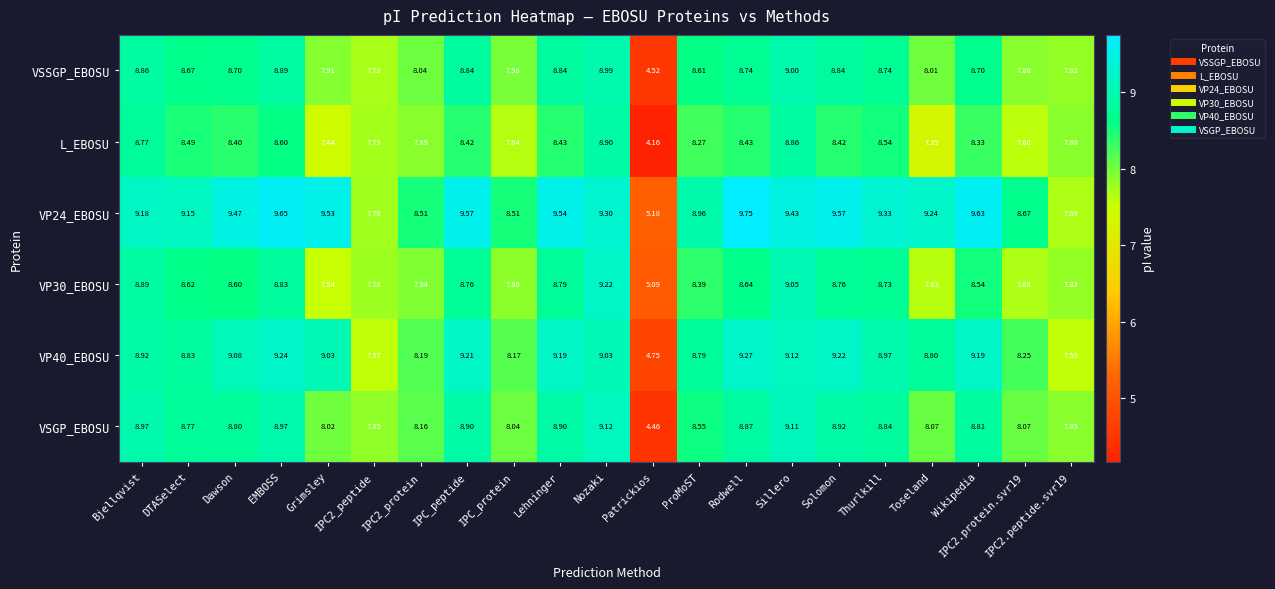

How many data points in VSGP_EBOSU are less than 8?

3